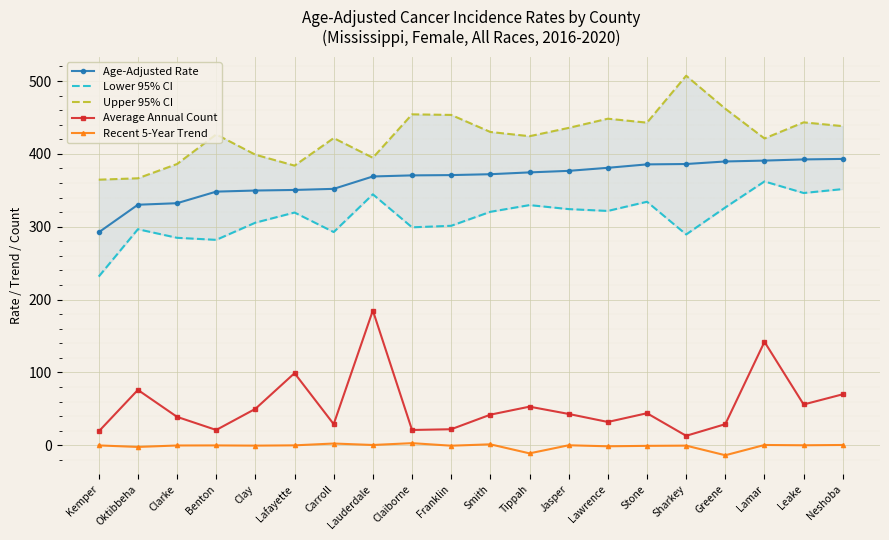

At which label is Average Annual Count closest to 99?

Lafayette